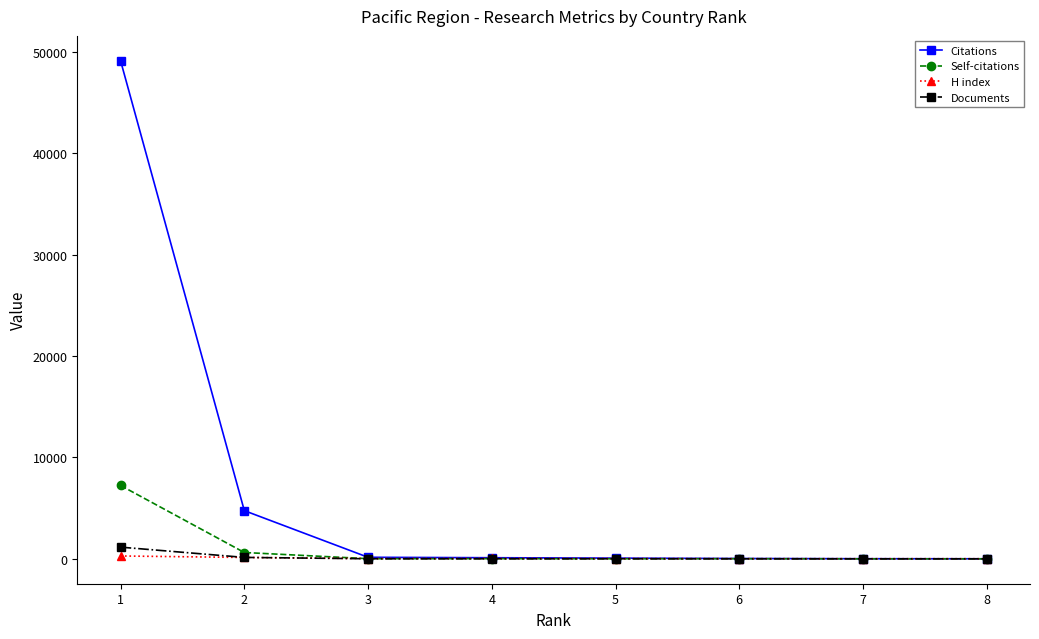

What is the highest value of the Documents series?

1152